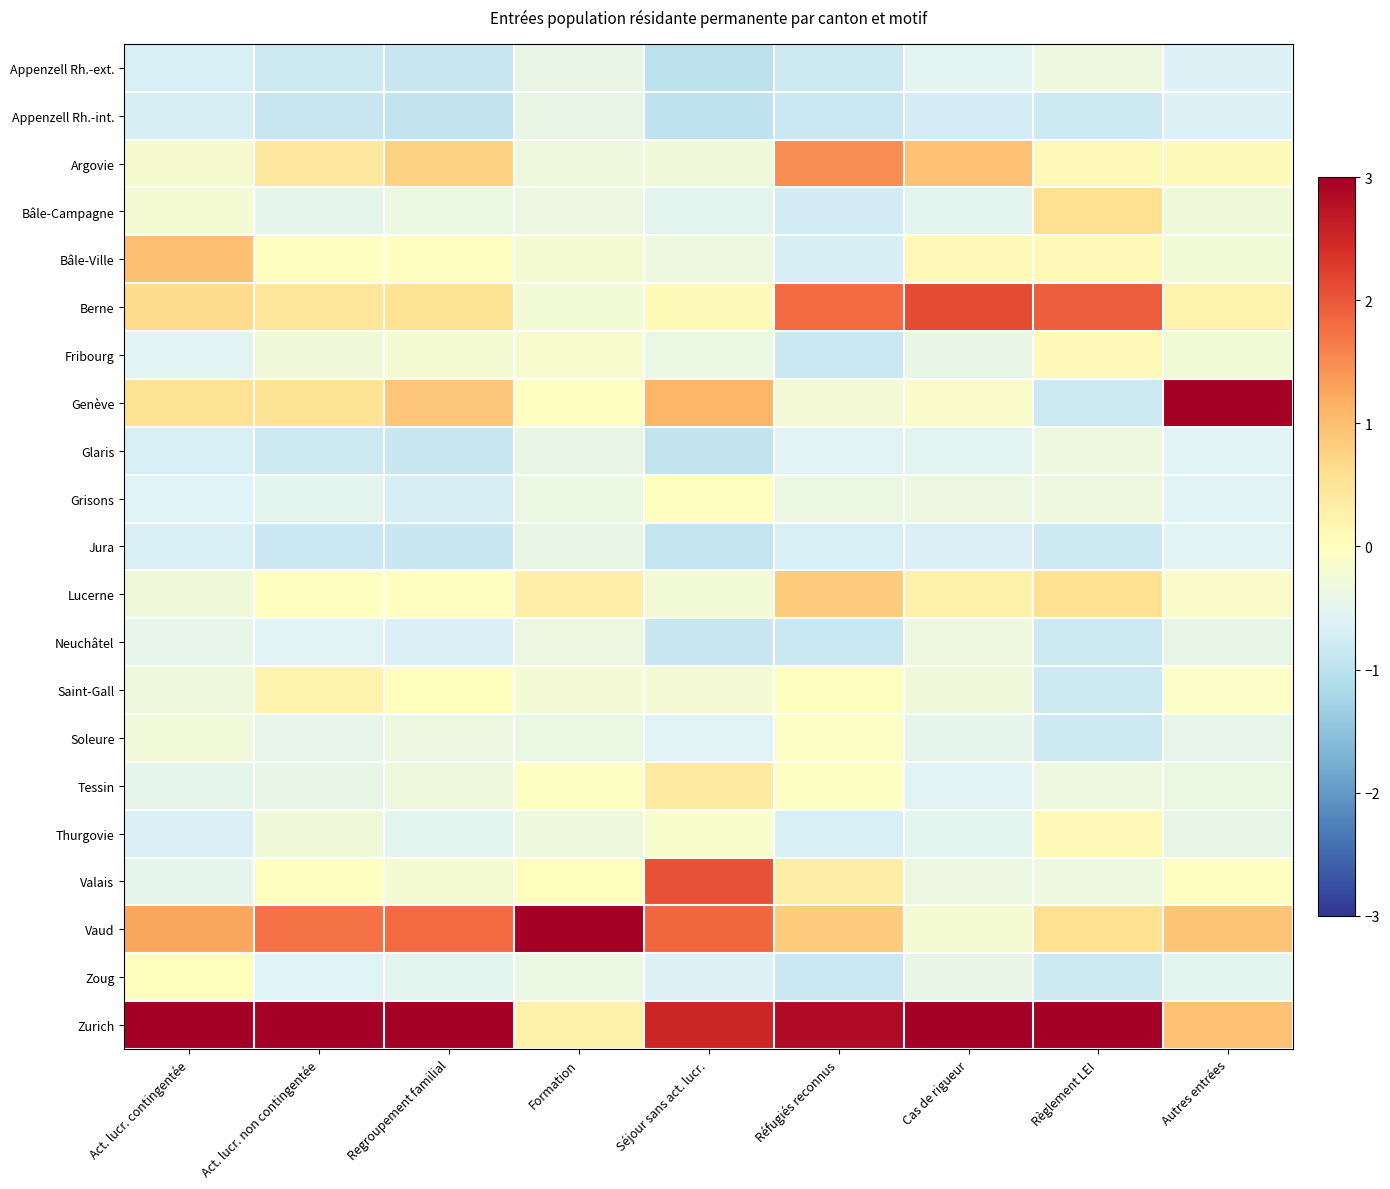

Reading left to right, what are all the values shown in this chart?

Appenzell Rh.-ext.: Act. lucr. contingentée=-0.7	Act. lucr. non contingentée=-0.8	Regroupement familial=-0.9	Formation=-0.4	Séjour sans act. lucr.=-1.0	Réfugiés reconnus=-0.8	Cas de rigueur=-0.5	Règlement LEI=-0.3	Autres entrées=-0.6
Appenzell Rh.-int.: Act. lucr. contingentée=-0.7	Act. lucr. non contingentée=-0.9	Regroupement familial=-0.9	Formation=-0.4	Séjour sans act. lucr.=-1.0	Réfugiés reconnus=-0.8	Cas de rigueur=-0.7	Règlement LEI=-0.8	Autres entrées=-0.6
Argovie: Act. lucr. contingentée=-0.2	Act. lucr. non contingentée=0.4	Regroupement familial=0.8	Formation=-0.3	Séjour sans act. lucr.=-0.3	Réfugiés reconnus=1.5	Cas de rigueur=1.0	Règlement LEI=0.1	Autres entrées=0.1
Bâle-Campagne: Act. lucr. contingentée=-0.2	Act. lucr. non contingentée=-0.5	Regroupement familial=-0.4	Formation=-0.4	Séjour sans act. lucr.=-0.5	Réfugiés reconnus=-0.7	Cas de rigueur=-0.5	Règlement LEI=0.6	Autres entrées=-0.3
Bâle-Ville: Act. lucr. contingentée=1.0	Act. lucr. non contingentée=-0.0	Regroupement familial=-0.0	Formation=-0.2	Séjour sans act. lucr.=-0.3	Réfugiés reconnus=-0.7	Cas de rigueur=0.1	Règlement LEI=0.1	Autres entrées=-0.2
Berne: Act. lucr. contingentée=0.7	Act. lucr. non contingentée=0.5	Regroupement familial=0.5	Formation=-0.2	Séjour sans act. lucr.=0.1	Réfugiés reconnus=1.8	Cas de rigueur=2.1	Règlement LEI=1.9	Autres entrées=0.2
Fribourg: Act. lucr. contingentée=-0.5	Act. lucr. non contingentée=-0.3	Regroupement familial=-0.2	Formation=-0.1	Séjour sans act. lucr.=-0.4	Réfugiés reconnus=-0.8	Cas de rigueur=-0.4	Règlement LEI=0.1	Autres entrées=-0.2
Genève: Act. lucr. contingentée=0.6	Act. lucr. non contingentée=0.5	Regroupement familial=0.9	Formation=-0.0	Séjour sans act. lucr.=1.1	Réfugiés reconnus=-0.2	Cas de rigueur=-0.1	Règlement LEI=-0.8	Autres entrées=4.0
Glaris: Act. lucr. contingentée=-0.7	Act. lucr. non contingentée=-0.8	Regroupement familial=-0.9	Formation=-0.4	Séjour sans act. lucr.=-0.9	Réfugiés reconnus=-0.6	Cas de rigueur=-0.5	Règlement LEI=-0.3	Autres entrées=-0.6
Grisons: Act. lucr. contingentée=-0.6	Act. lucr. non contingentée=-0.5	Regroupement familial=-0.7	Formation=-0.4	Séjour sans act. lucr.=0.0	Réfugiés reconnus=-0.4	Cas de rigueur=-0.4	Règlement LEI=-0.3	Autres entrées=-0.6
Jura: Act. lucr. contingentée=-0.7	Act. lucr. non contingentée=-0.8	Regroupement familial=-0.9	Formation=-0.4	Séjour sans act. lucr.=-0.9	Réfugiés reconnus=-0.7	Cas de rigueur=-0.6	Règlement LEI=-0.8	Autres entrées=-0.6
Lucerne: Act. lucr. contingentée=-0.3	Act. lucr. non contingentée=0.0	Regroupement familial=-0.0	Formation=0.3	Séjour sans act. lucr.=-0.2	Réfugiés reconnus=0.8	Cas de rigueur=0.3	Règlement LEI=0.6	Autres entrées=-0.1
Neuchâtel: Act. lucr. contingentée=-0.4	Act. lucr. non contingentée=-0.6	Regroupement familial=-0.6	Formation=-0.4	Séjour sans act. lucr.=-0.9	Réfugiés reconnus=-0.8	Cas de rigueur=-0.3	Règlement LEI=-0.8	Autres entrées=-0.4
Saint-Gall: Act. lucr. contingentée=-0.3	Act. lucr. non contingentée=0.2	Regroupement familial=0.0	Formation=-0.2	Séjour sans act. lucr.=-0.2	Réfugiés reconnus=0.0	Cas de rigueur=-0.3	Règlement LEI=-0.8	Autres entrées=-0.1
Soleure: Act. lucr. contingentée=-0.3	Act. lucr. non contingentée=-0.5	Regroupement familial=-0.4	Formation=-0.4	Séjour sans act. lucr.=-0.6	Réfugiés reconnus=-0.1	Cas de rigueur=-0.5	Règlement LEI=-0.8	Autres entrées=-0.5
Tessin: Act. lucr. contingentée=-0.5	Act. lucr. non contingentée=-0.4	Regroupement familial=-0.3	Formation=-0.0	Séjour sans act. lucr.=0.4	Réfugiés reconnus=-0.0	Cas de rigueur=-0.6	Règlement LEI=-0.3	Autres entrées=-0.4
Thurgovie: Act. lucr. contingentée=-0.7	Act. lucr. non contingentée=-0.3	Regroupement familial=-0.5	Formation=-0.3	Séjour sans act. lucr.=-0.1	Réfugiés reconnus=-0.7	Cas de rigueur=-0.5	Règlement LEI=0.1	Autres entrées=-0.4
Valais: Act. lucr. contingentée=-0.5	Act. lucr. non contingentée=-0.0	Regroupement familial=-0.2	Formation=0.0	Séjour sans act. lucr.=2.0	Réfugiés reconnus=0.3	Cas de rigueur=-0.4	Règlement LEI=-0.3	Autres entrées=-0.0
Vaud: Act. lucr. contingentée=1.3	Act. lucr. non contingentée=1.8	Regroupement familial=1.8	Formation=4.4	Séjour sans act. lucr.=1.8	Réfugiés reconnus=0.8	Cas de rigueur=-0.2	Règlement LEI=0.6	Autres entrées=0.9
Zoug: Act. lucr. contingentée=0.0	Act. lucr. non contingentée=-0.6	Regroupement familial=-0.5	Formation=-0.4	Séjour sans act. lucr.=-0.6	Réfugiés reconnus=-0.8	Cas de rigueur=-0.4	Règlement LEI=-0.8	Autres entrées=-0.5
Zurich: Act. lucr. contingentée=3.7	Act. lucr. non contingentée=3.6	Regroupement familial=3.3	Formation=0.3	Séjour sans act. lucr.=2.5	Réfugiés reconnus=2.9	Cas de rigueur=3.5	Règlement LEI=3.3	Autres entrées=0.9